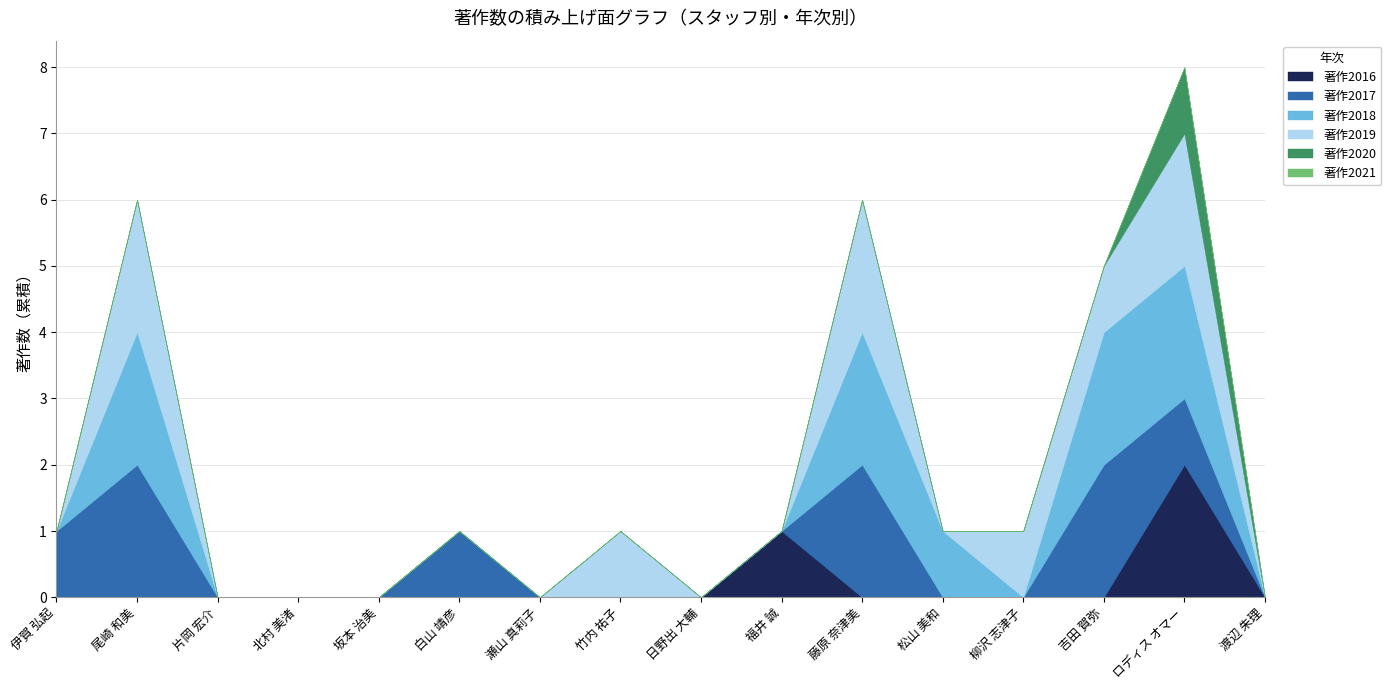

List the series in order of their peak value, lowest first.

著作2021, 著作2020, 著作2016, 著作2017, 著作2018, 著作2019